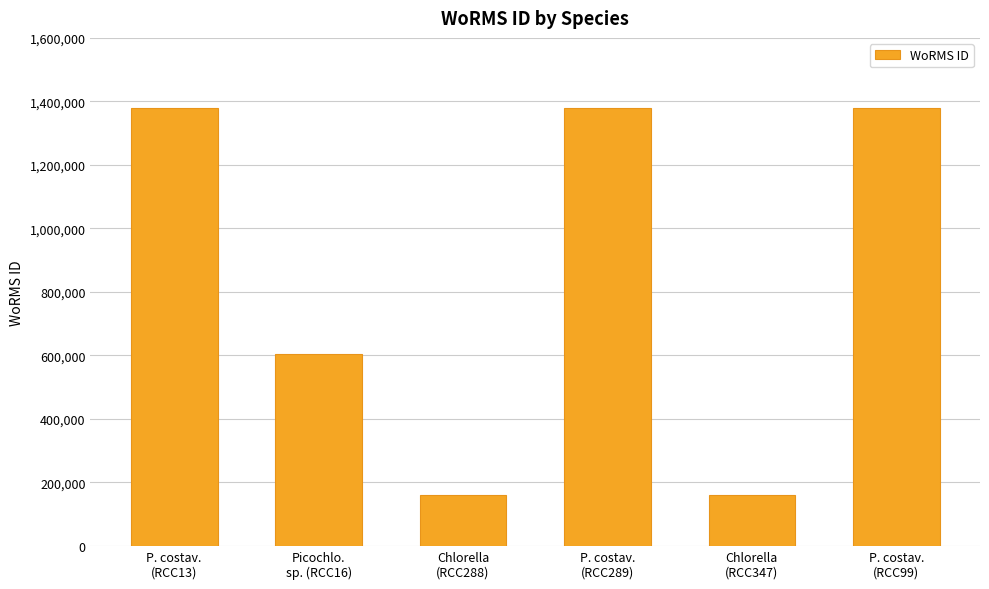

What position from the right is P. costav.
(RCC289)?

3